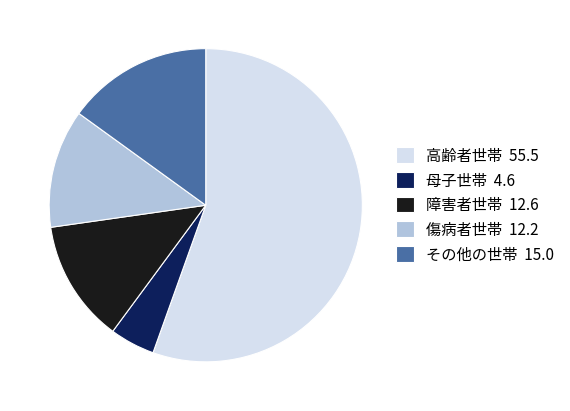

Is その他の世帯 15.0 the majority of the pie?

No